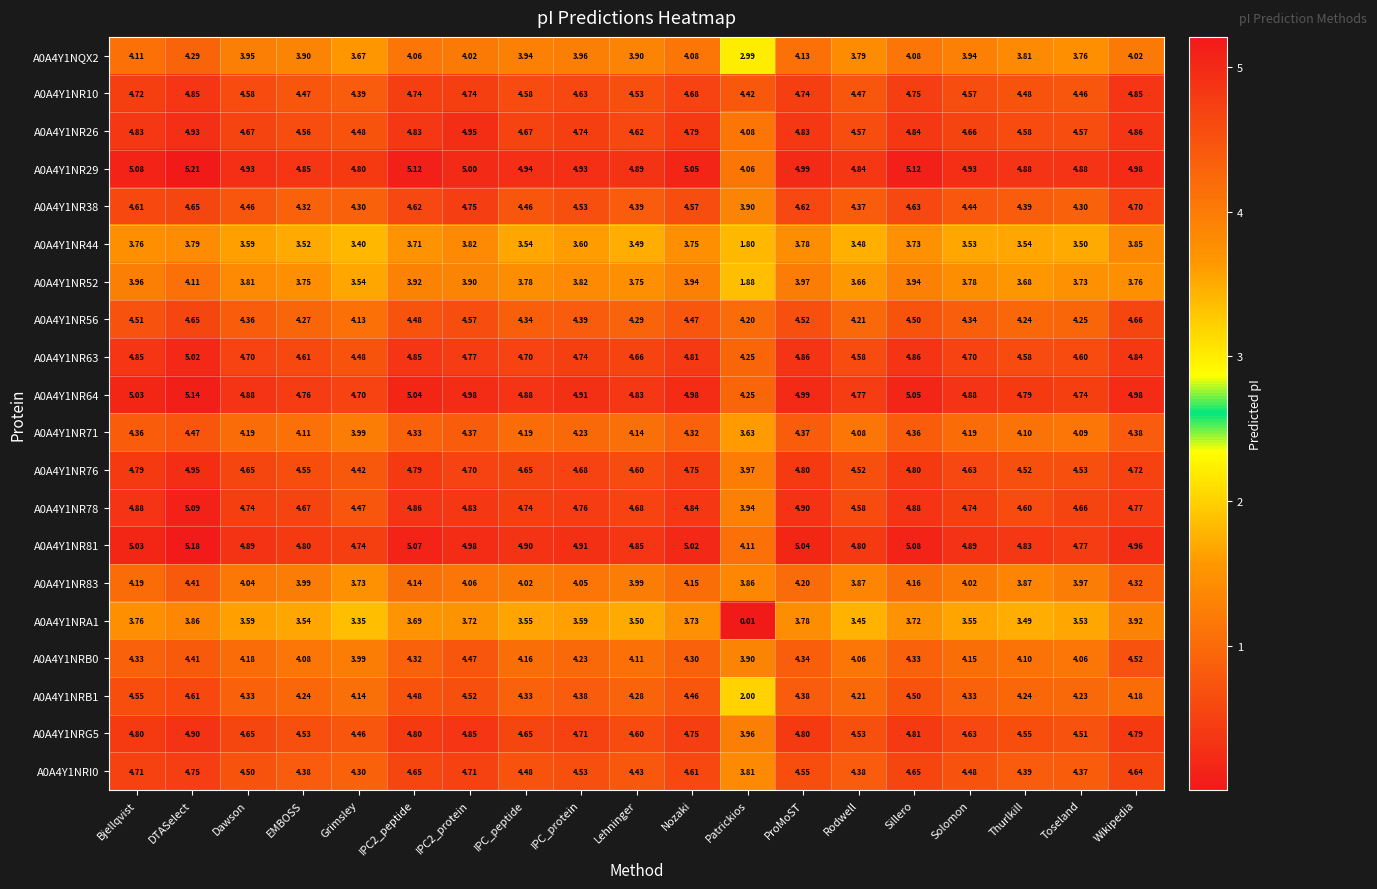

Which label corresponds to the largest value in the chart?

DTASelect